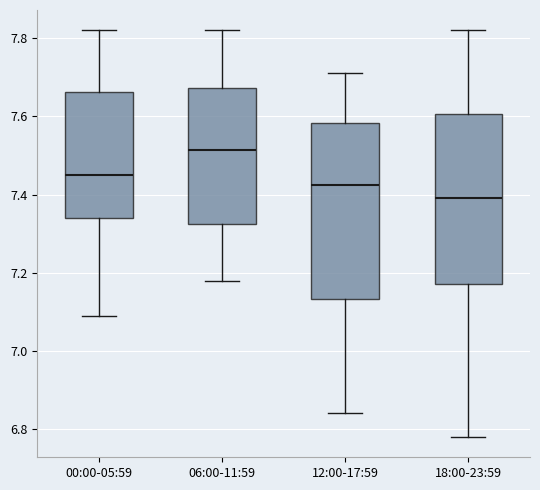

Where does the median line of the box for 18:00-23:59 sit on the y-axis? The values are not printed on the chart, so give them approximately, as read against the axis.

7.40